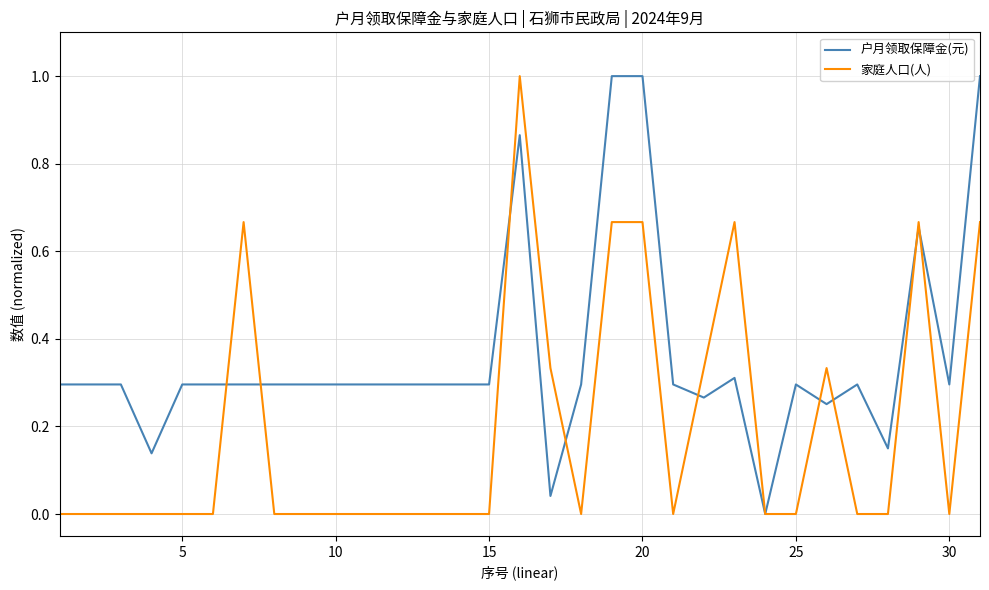

Which series has the largest total across all categories?

户月领取保障金(元)